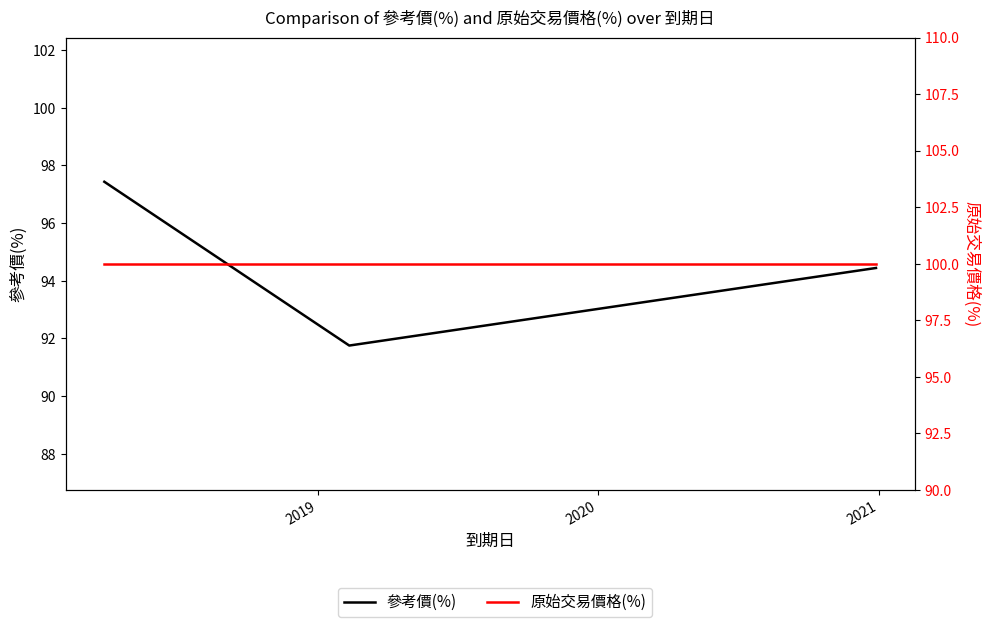

Reading right to left, list all the values displayed in this chart.

參考價(%): 94.4	91.8	97.4
原始交易價格(%): 100.0	100.0	100.0